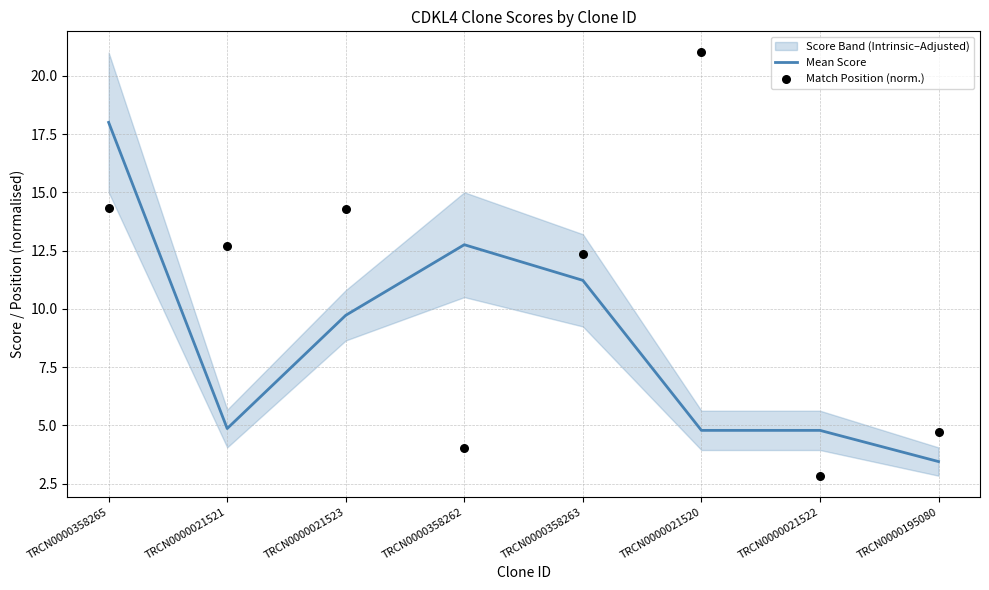

Is the value of Mean Score at TRCN0000021521 greater than the value of Match Position (norm.) at TRCN0000021521?

No